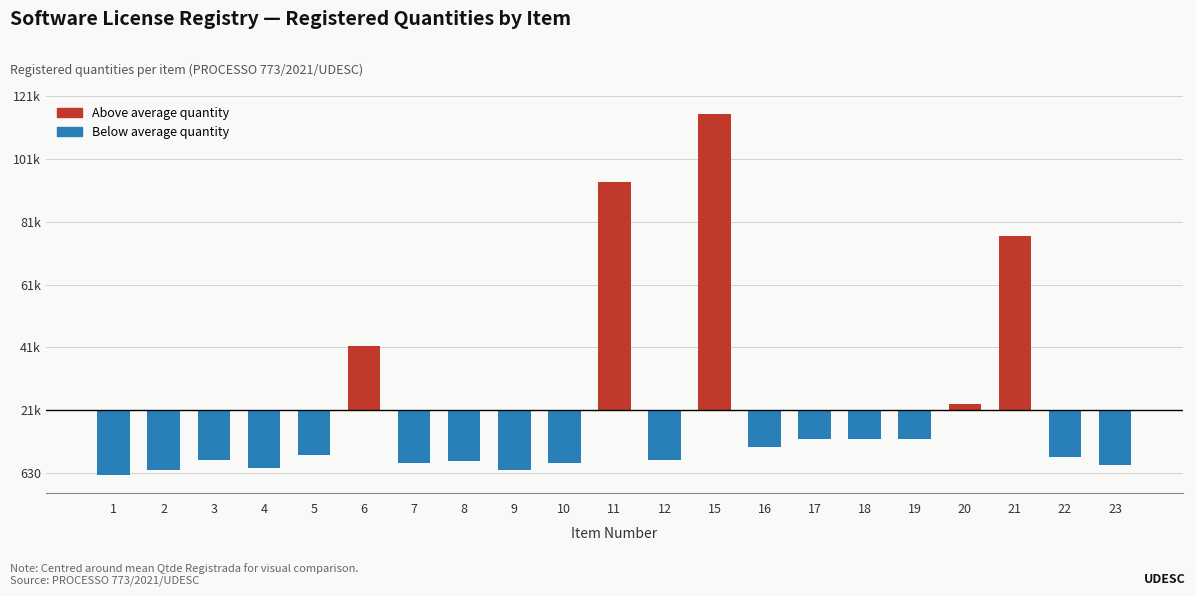

What is the maximum value shown in the chart?

94369.8